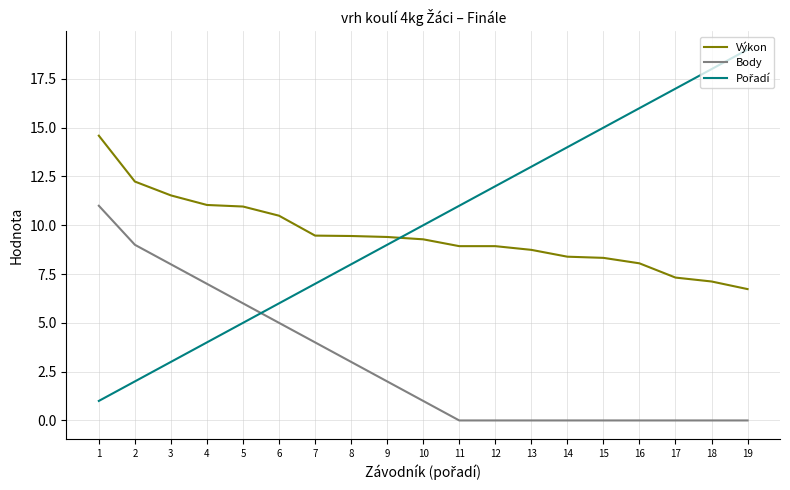

What is the difference between the Body values at 16 and 3?

8.0